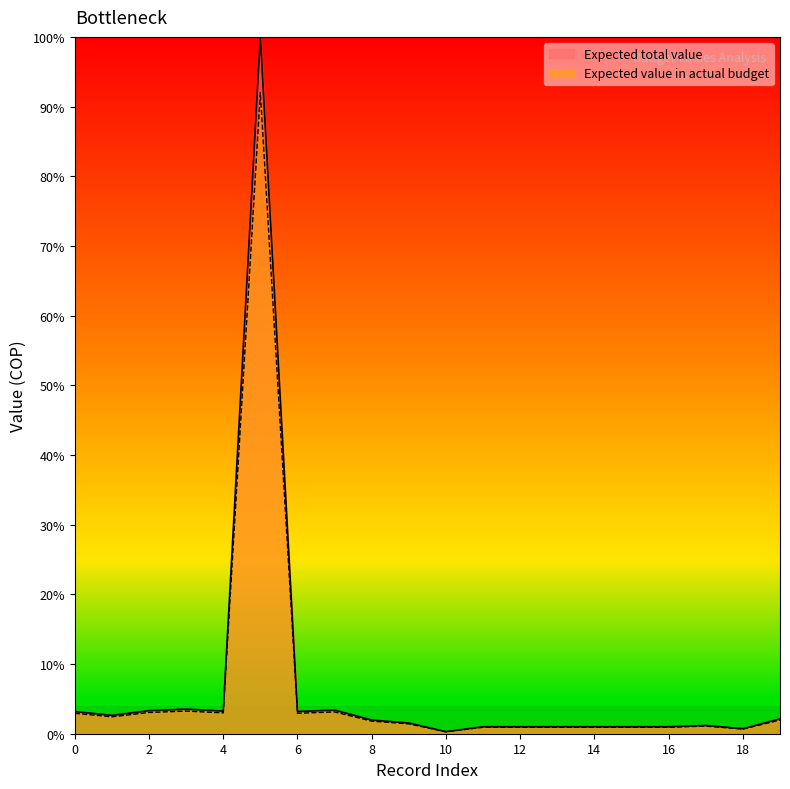

What is the total value across all series at 6?

6.1